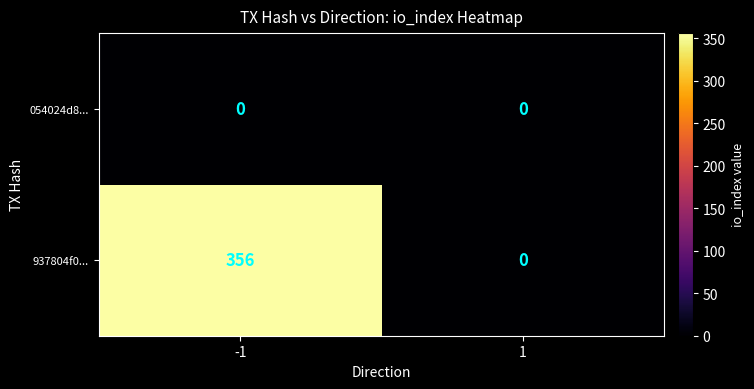

List the series in order of their overall mean, lowest first.

054024d8..., 937804f0...